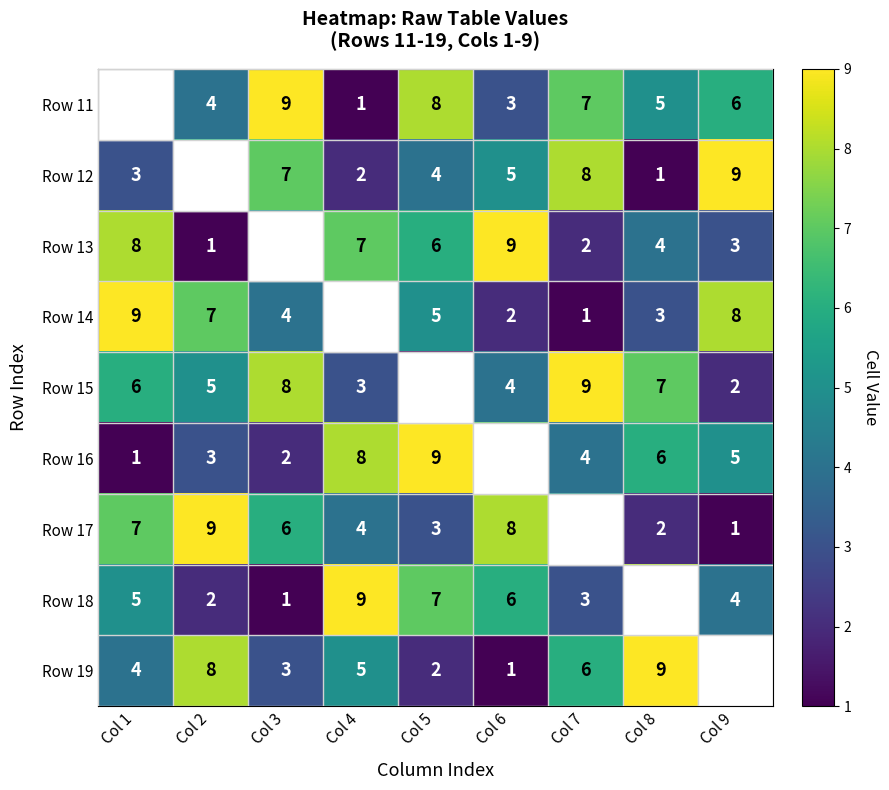

At how many categories does at least one series exceed 6?

9